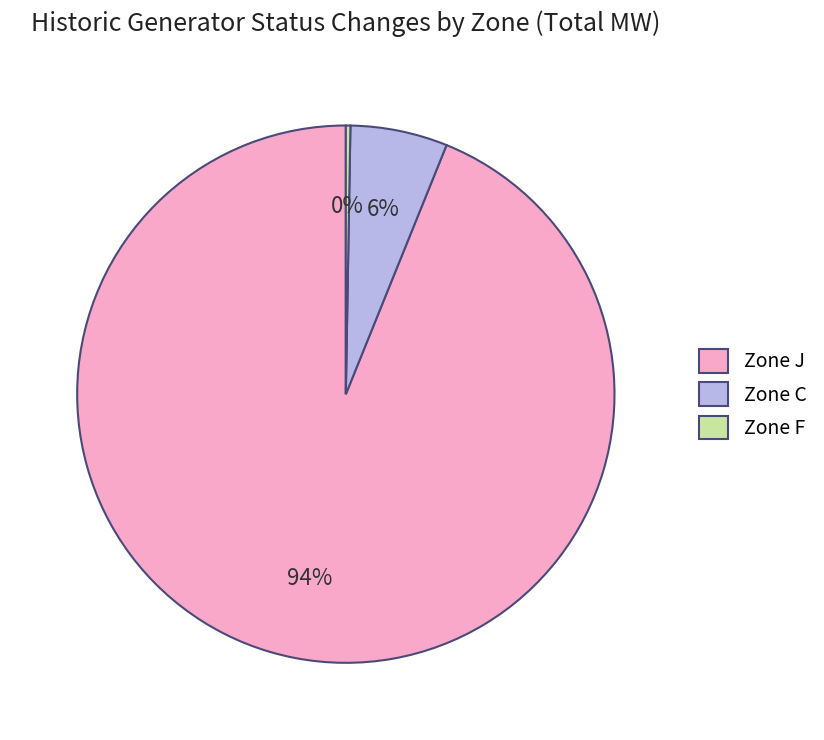

Is the sum of Zone C and Zone J greater than half?

Yes